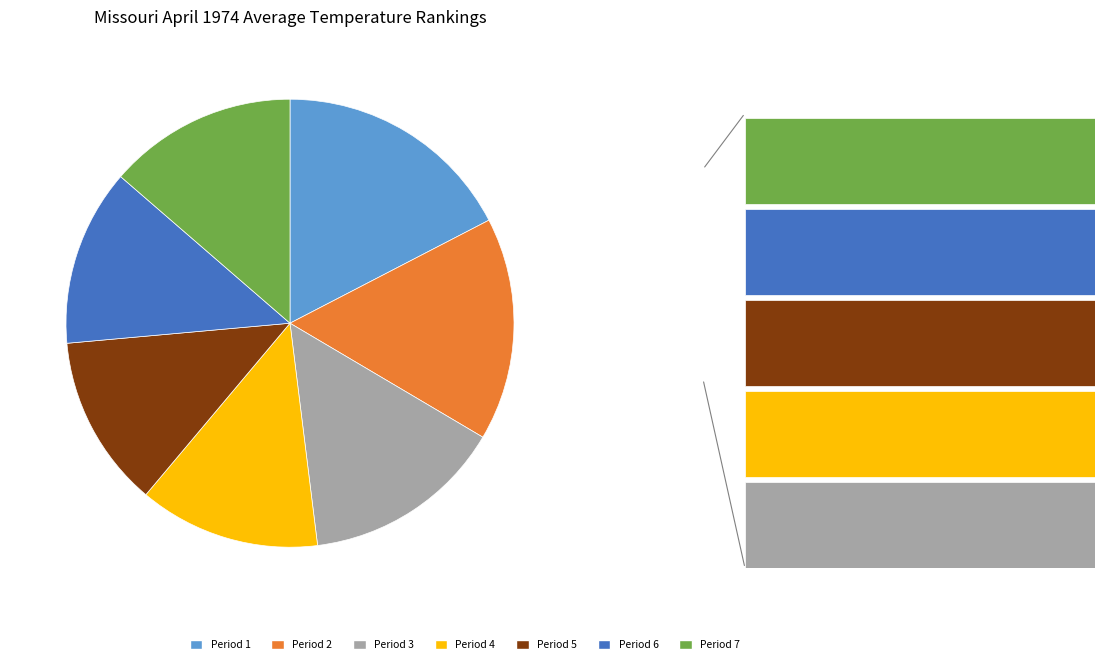

Is it true that Period 6 is 13% of the pie?

True